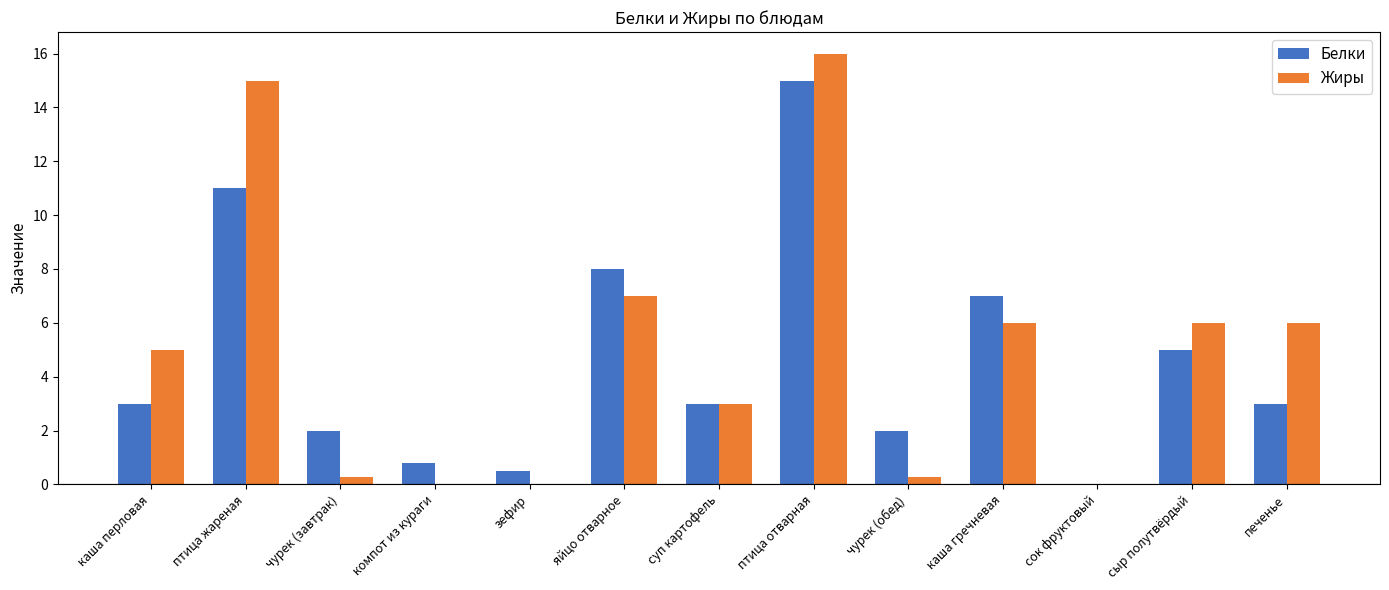

What is the sum of all Белки values?

60.3